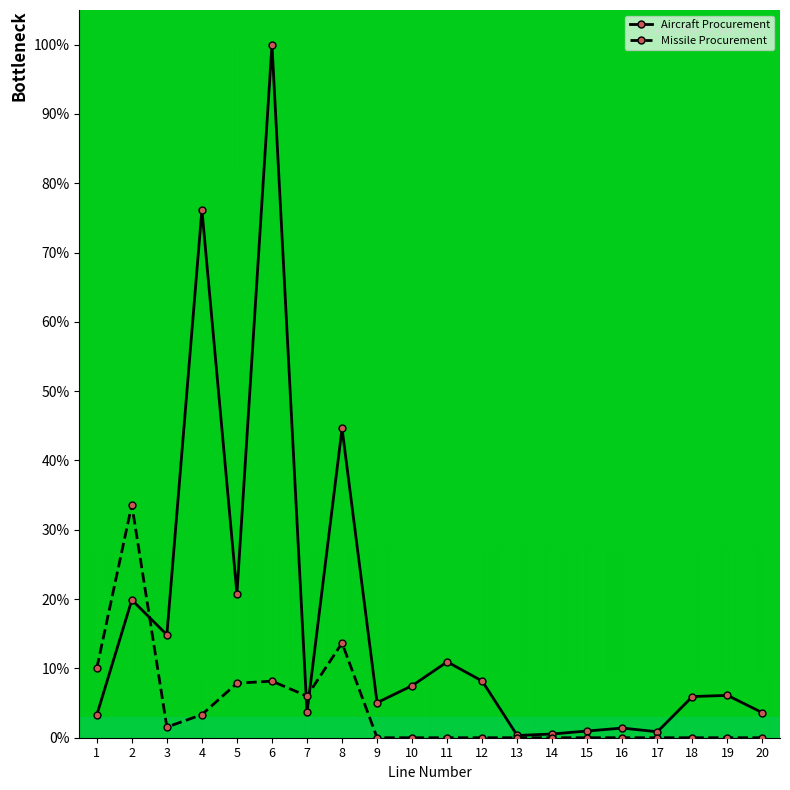

What is the highest value of the Missile Procurement series?

33.6